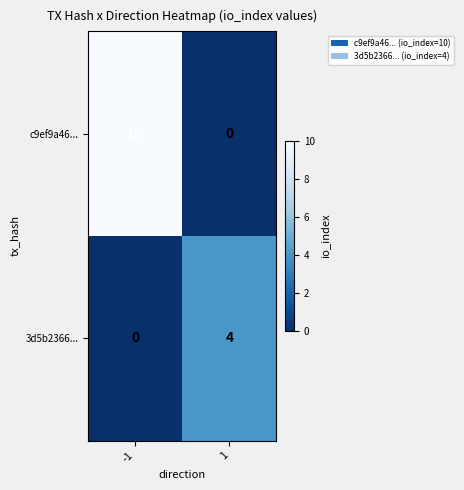

What is the difference between the c9ef9a46... values at 1 and -1?

10